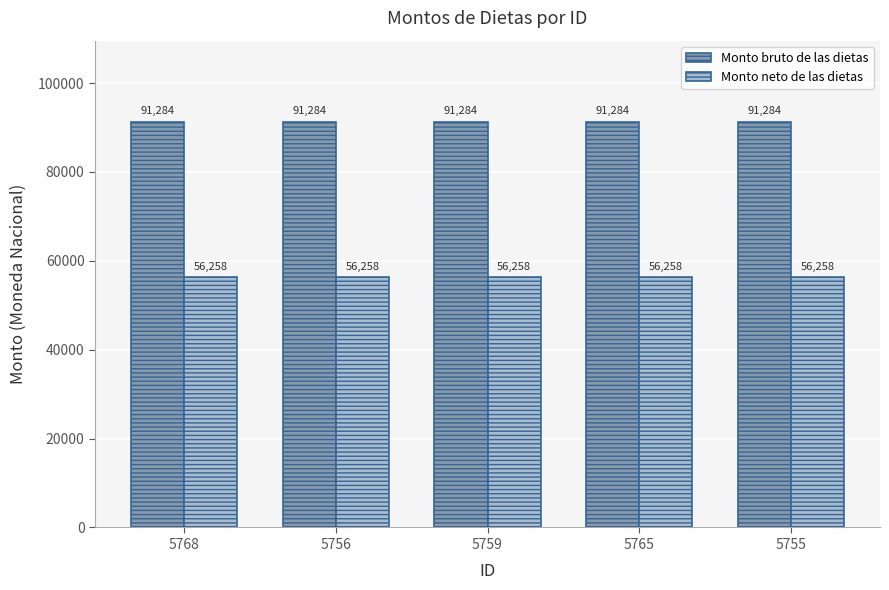

The value of Monto neto de las dietas at 5755 is 29703.9. True or false?

False